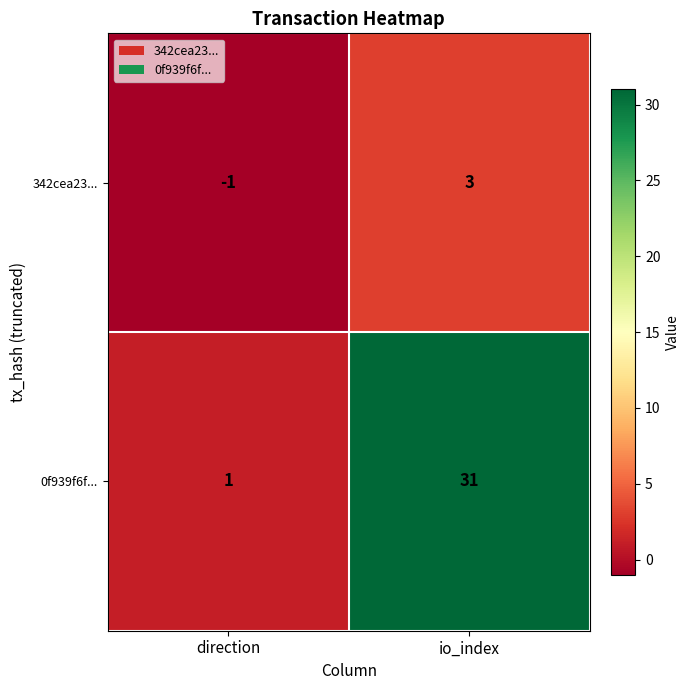

The 342cea23... series shows -2 at direction. True or false?

False